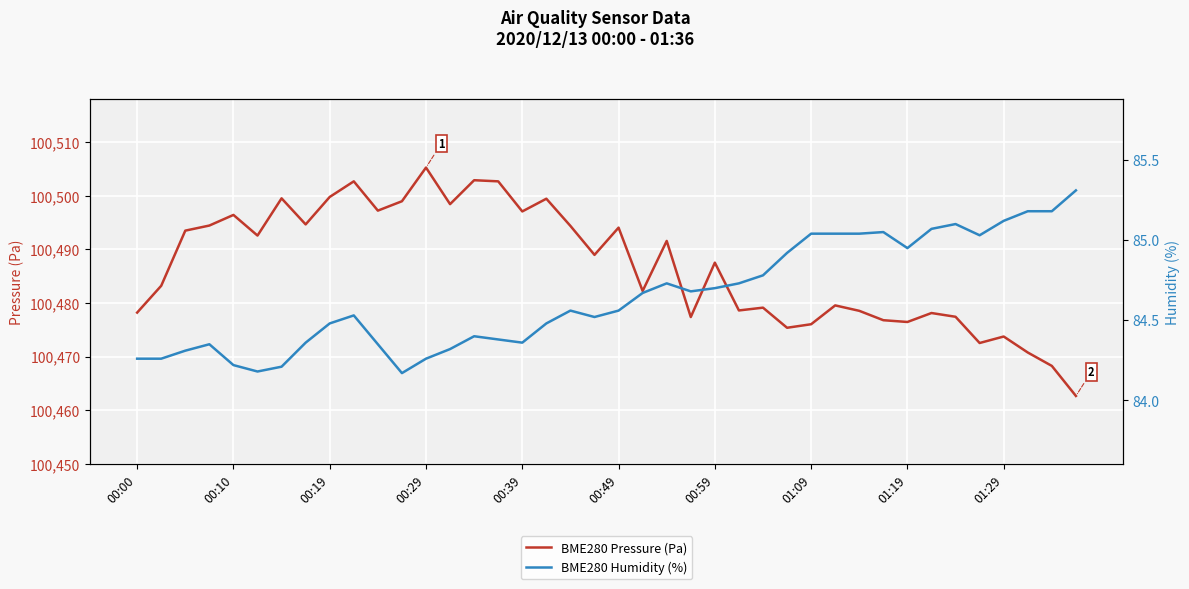

How many interior local valleys does the BME280 Humidity (%) series have?

7